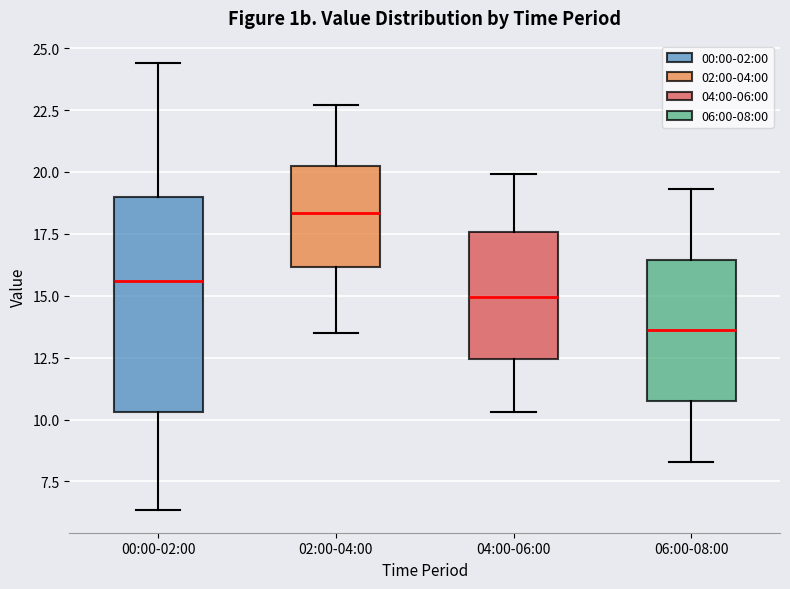

Comparing the boxes themselves (not the whiskers), which one is the tallest?

00:00-02:00